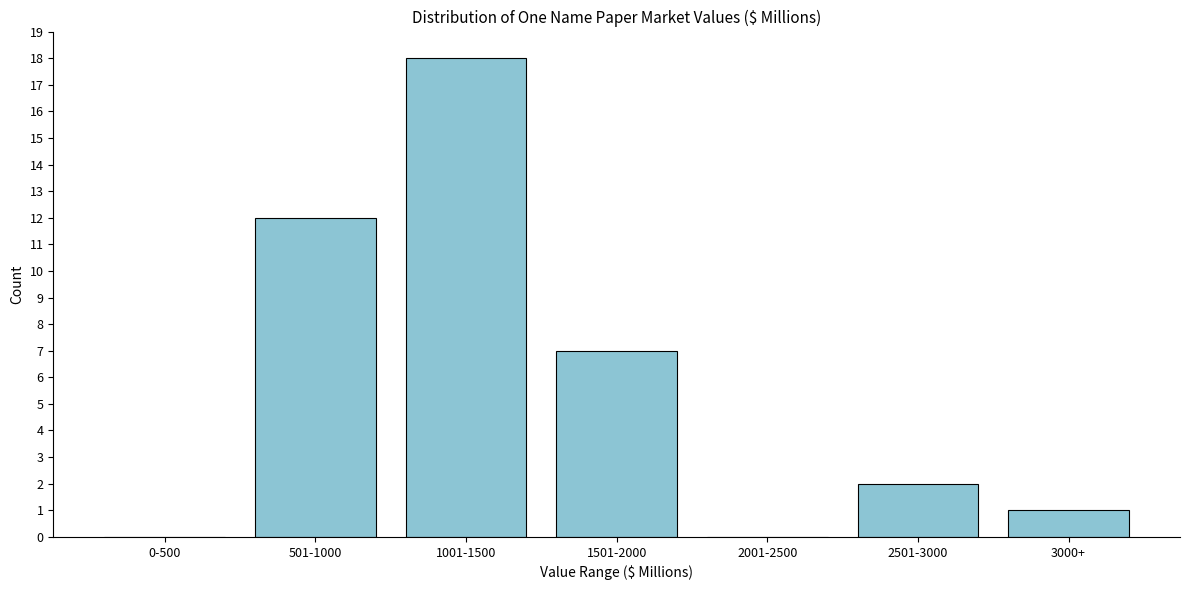

Reading right to left, what are all the values shown in this chart?

3000+=1	2501-3000=2	2001-2500=0	1501-2000=7	1001-1500=18	501-1000=12	0-500=0